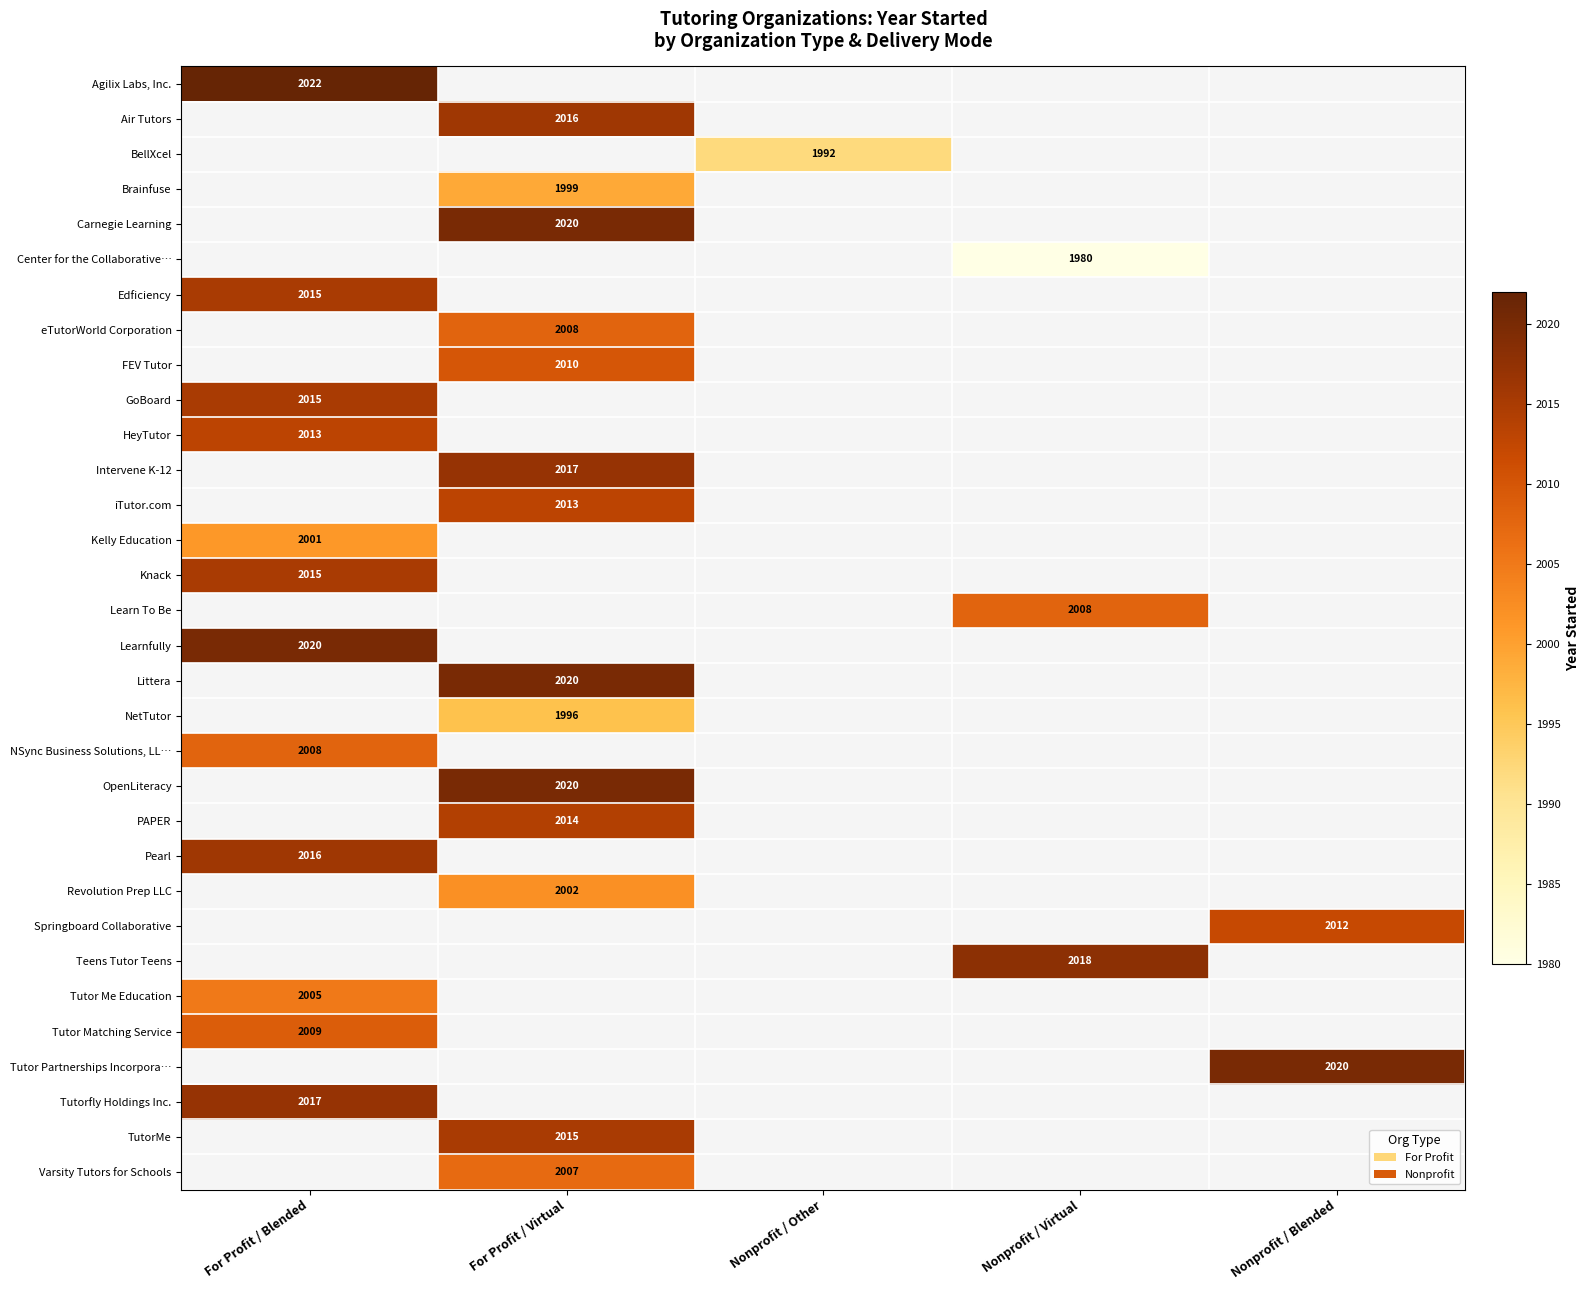

Between Nonprofit / Virtual and Nonprofit / Blended, which is larger?

Nonprofit / Blended